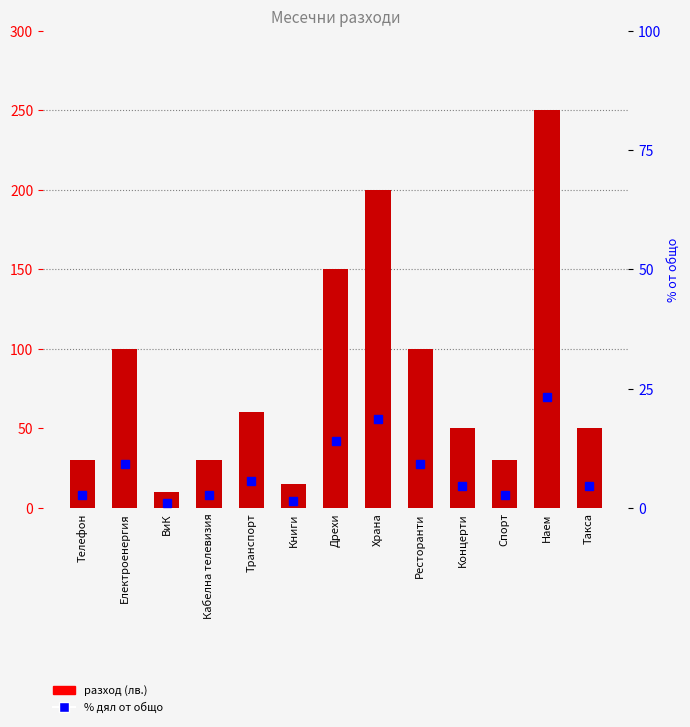

What is the label of the 1st bar from the right?

Такса